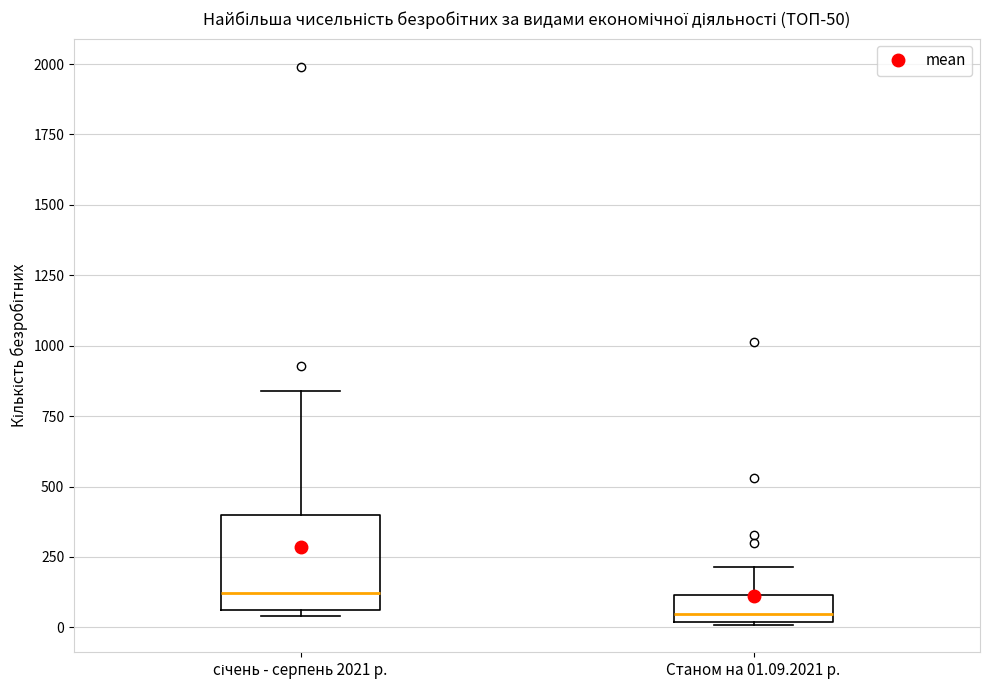

Comparing the boxes themselves (not the whiskers), which one is the tallest?

січень - серпень 2021 р.